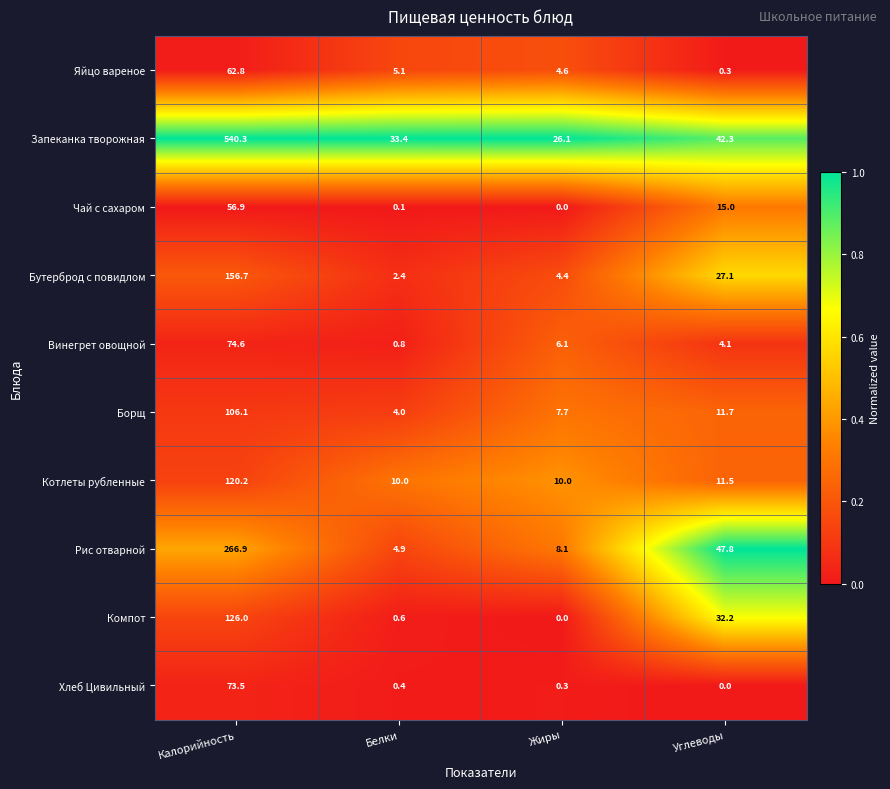

What is the difference between the maximum and minimum values in the Запеканка творожная series?

514.2